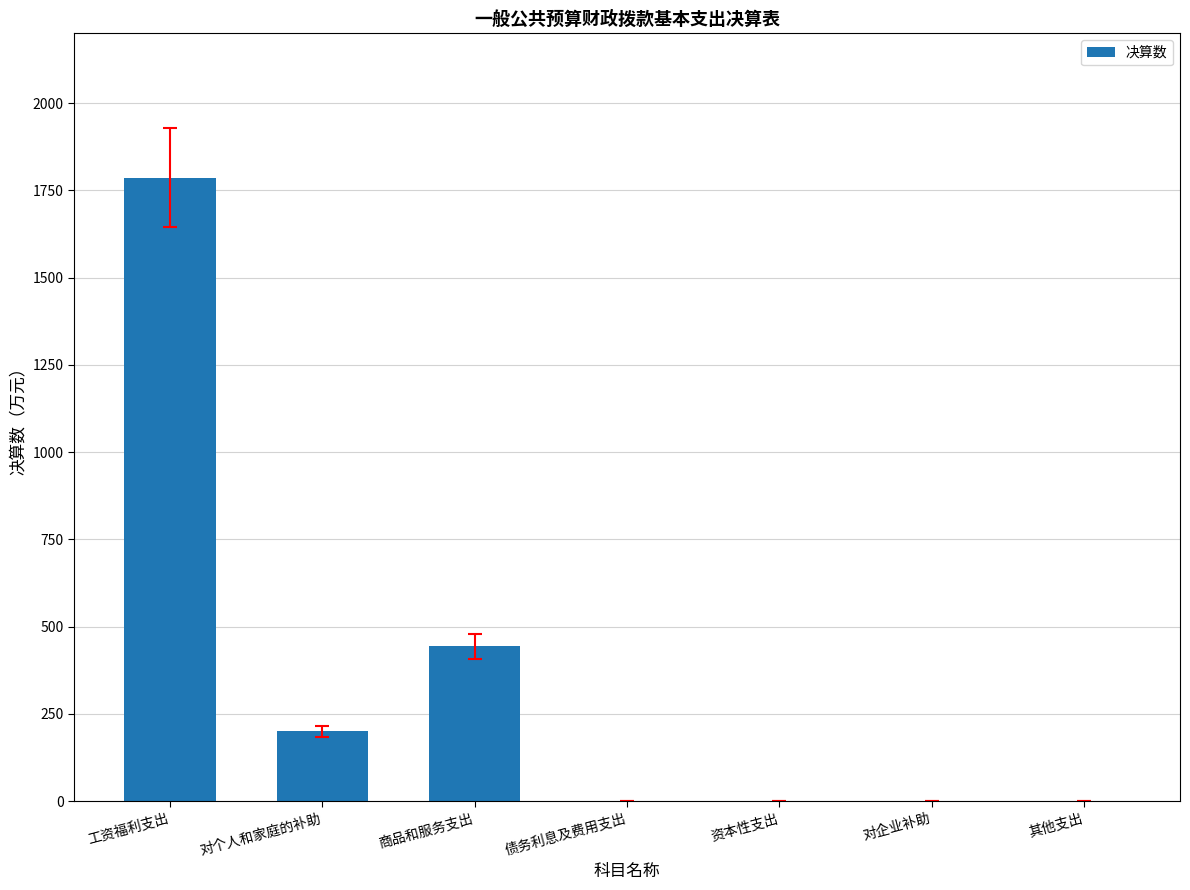

Which category has the highest value across all series?

工资福利支出